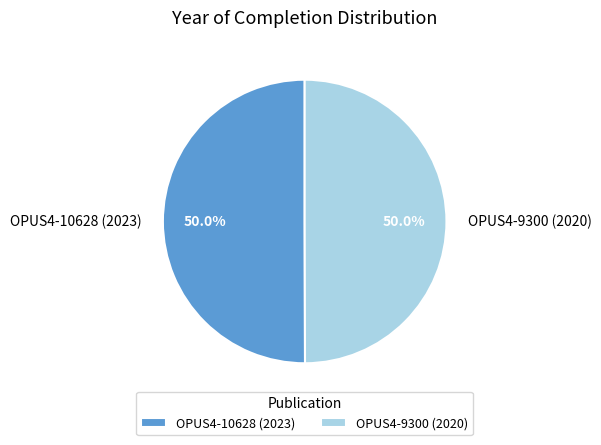

How many slices are in this pie chart?

2